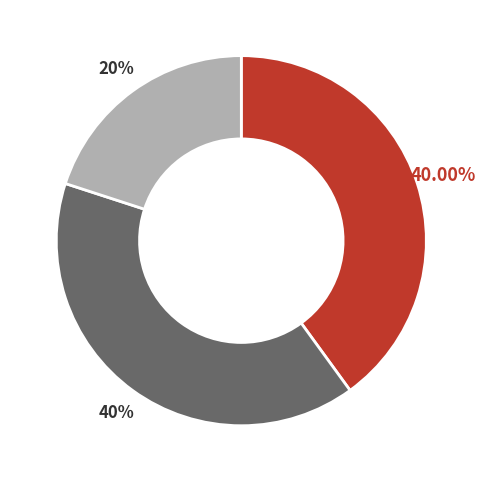

Is there a majority slice in this chart?

No